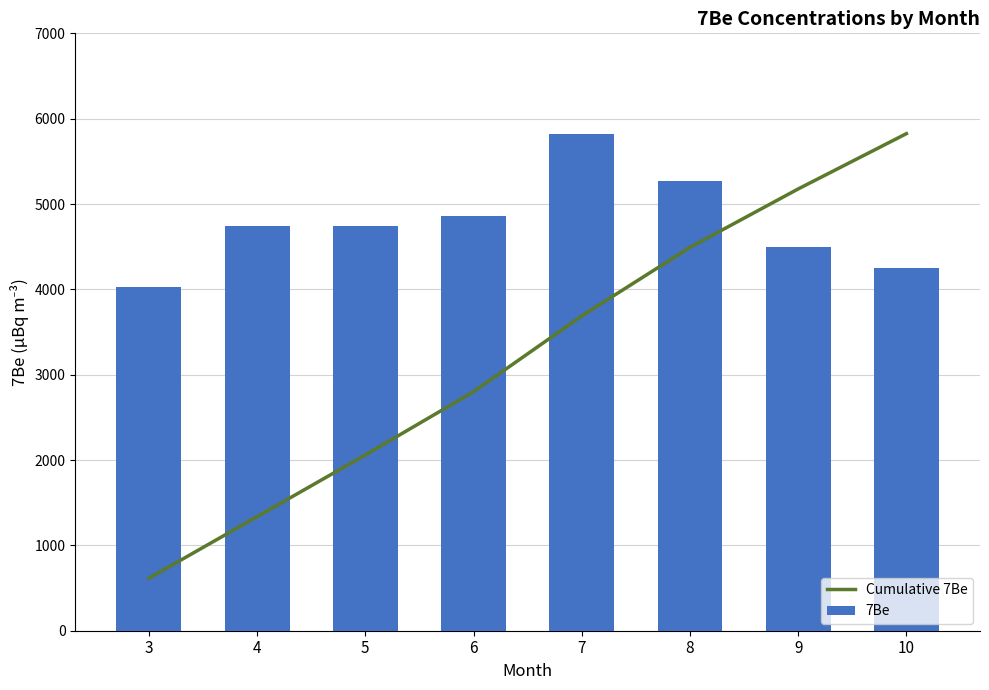

Rank the series at 10 from lowest to highest value.

7Be, Cumulative 7Be